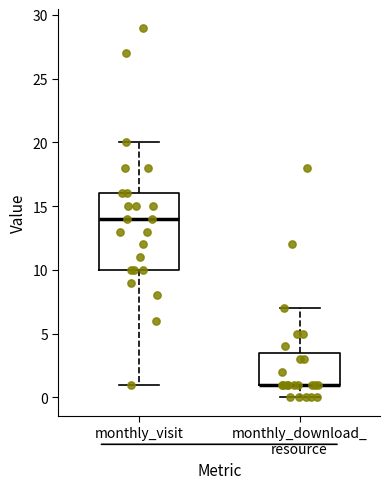

Comparing the boxes themselves (not the whiskers), which one is the tallest?

monthly_visit